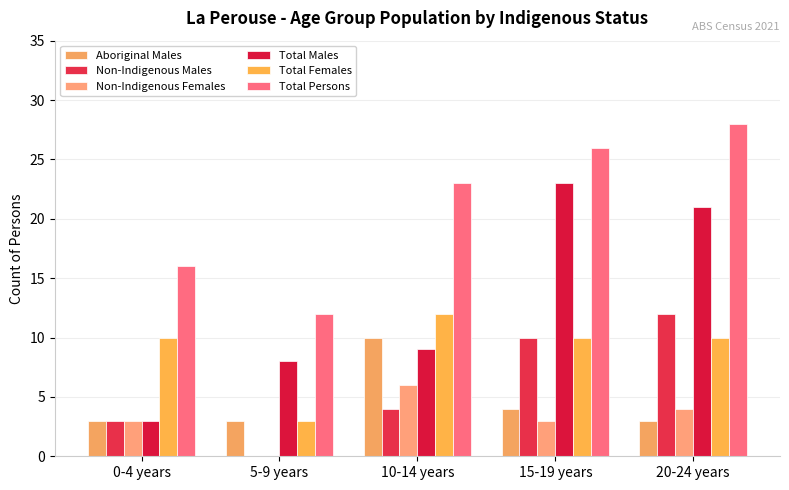

Reading right to left, transcribe all the data shown in this chart.

Aboriginal Males: 3	4	10	3	3
Non-Indigenous Males: 12	10	4	0	3
Non-Indigenous Females: 4	3	6	0	3
Total Males: 21	23	9	8	3
Total Females: 10	10	12	3	10
Total Persons: 28	26	23	12	16